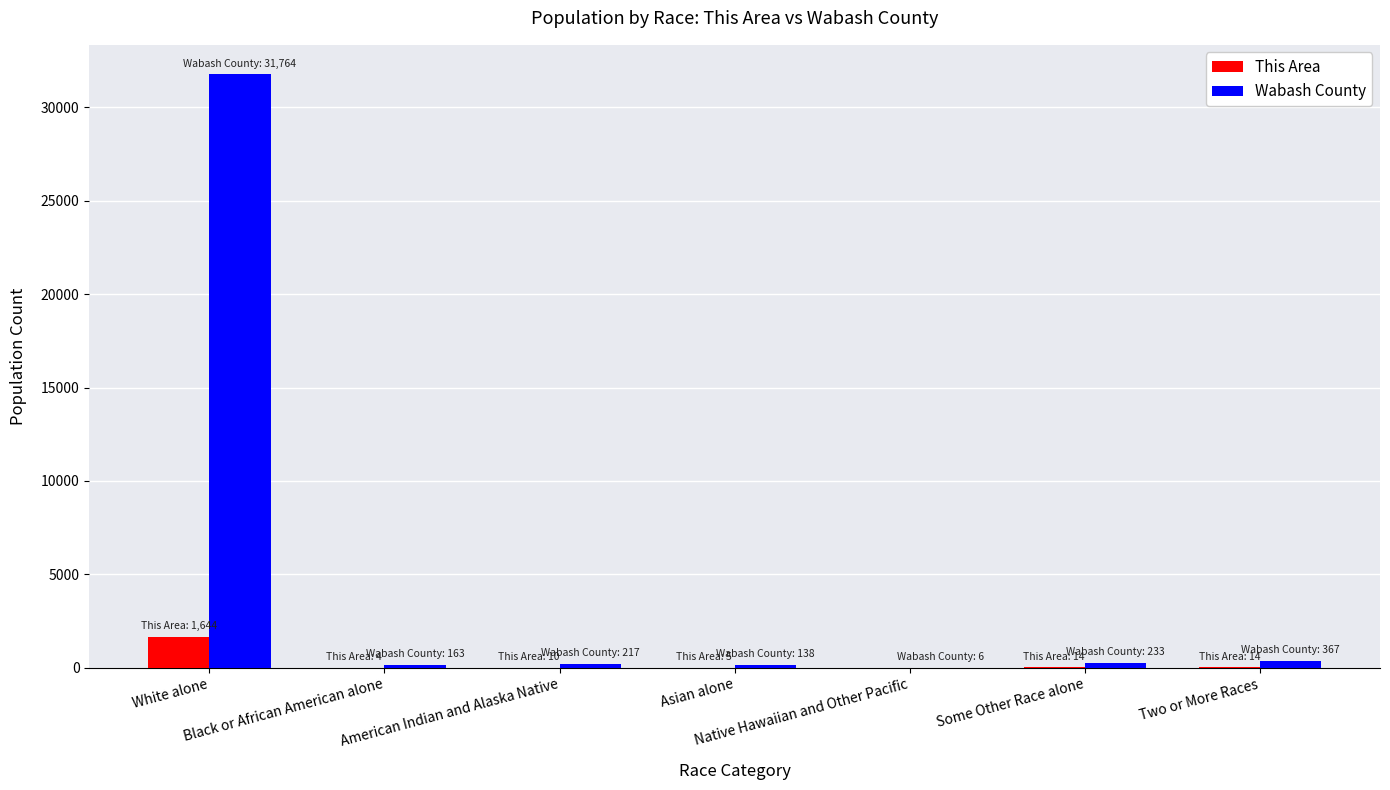

Which series has the largest total across all categories?

Wabash County